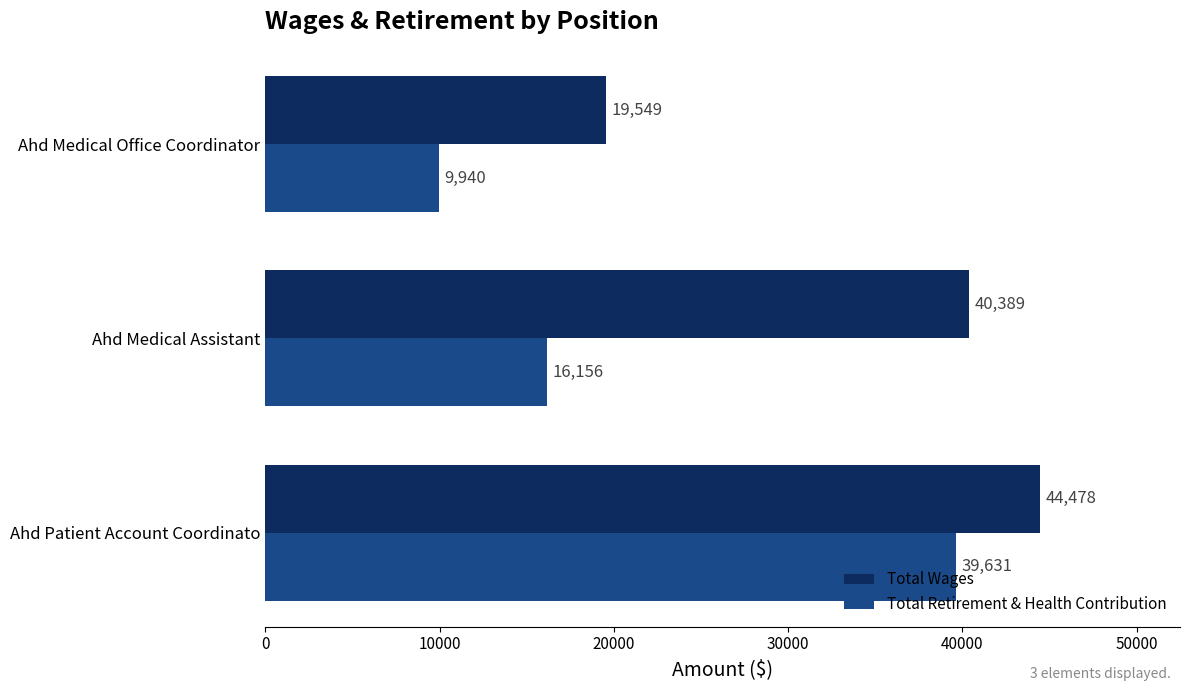

Rank the series by their average value, from lowest to highest.

Total Retirement & Health Contribution, Total Wages